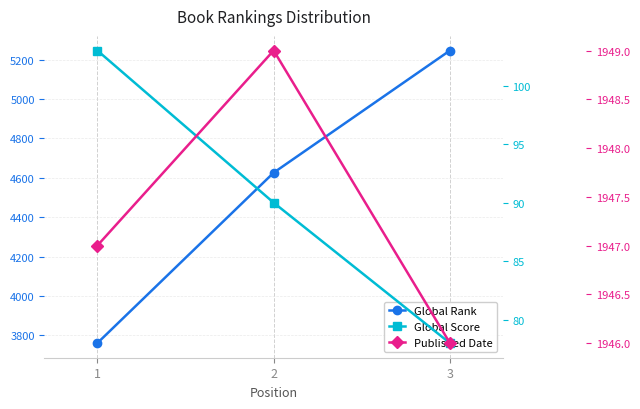

What is the sum of all Published Date values?

5842